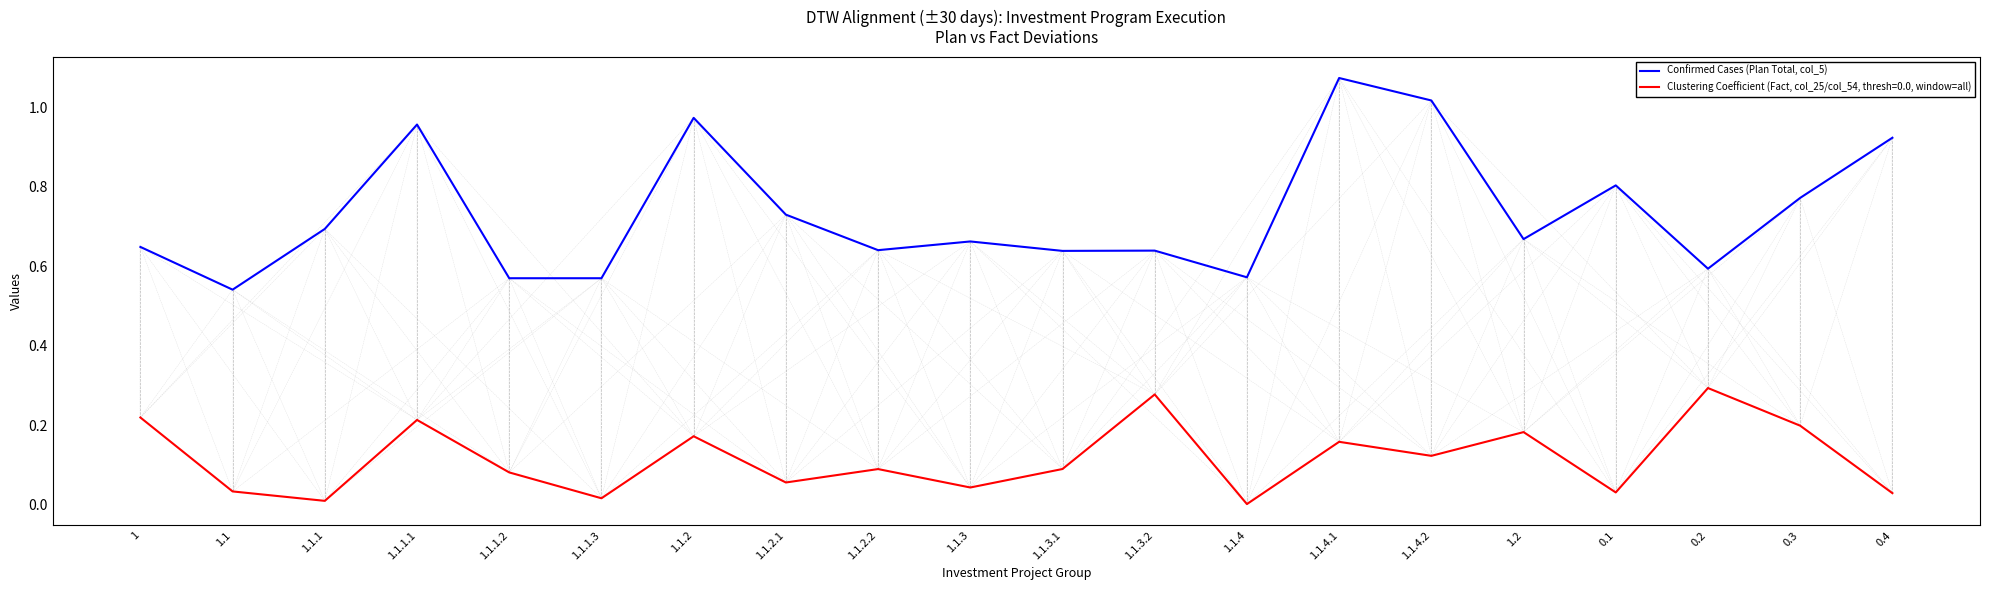

True or false: Clustering Coefficient (Fact, col_25/col_54, thresh=0.0, window=all) has a value of 0.1 at 1.1.2.

False